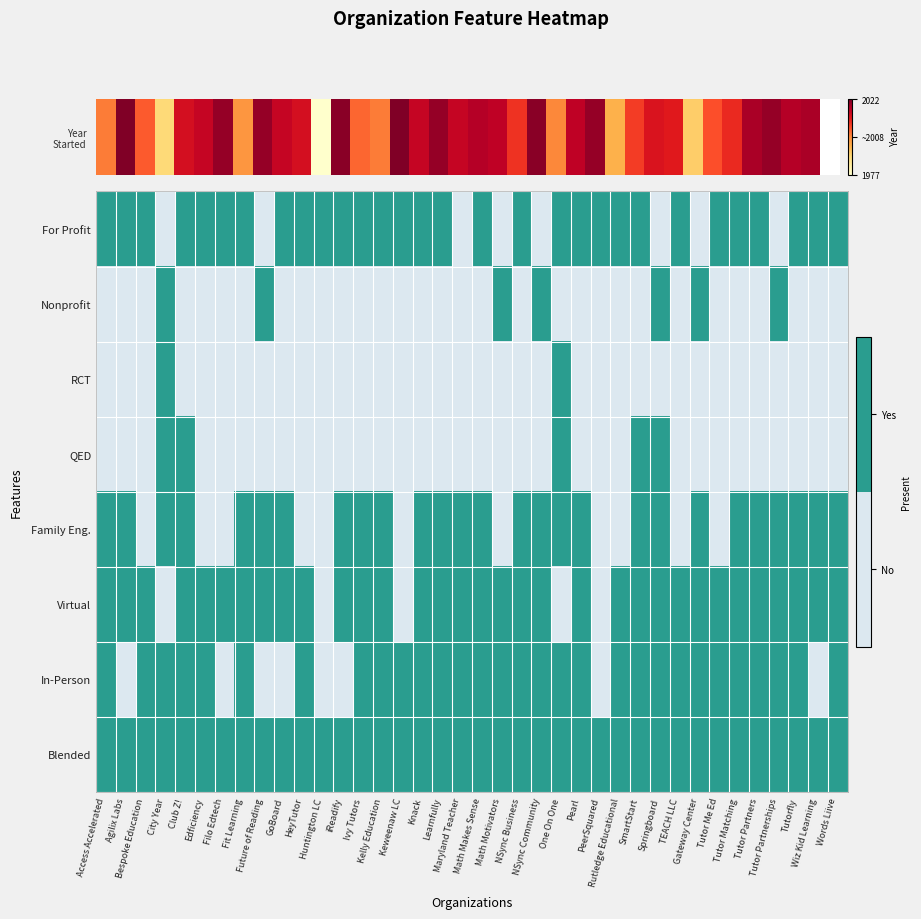

Which has a higher value, Tutor Matching or Tutor Partners?

Tutor Matching